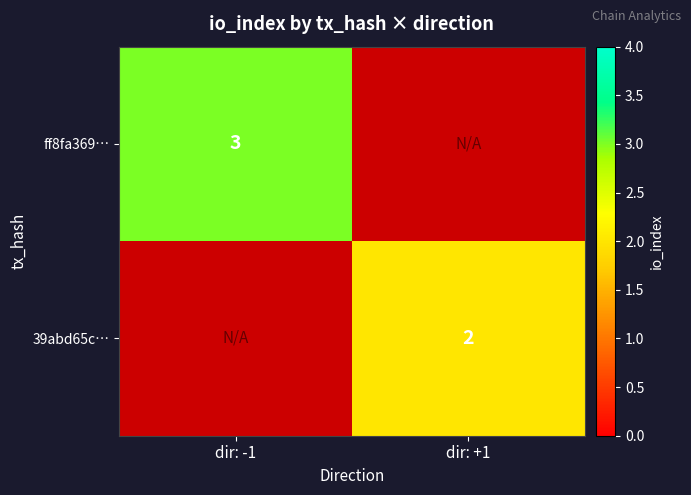

Which category has the highest value across all series?

dir: -1